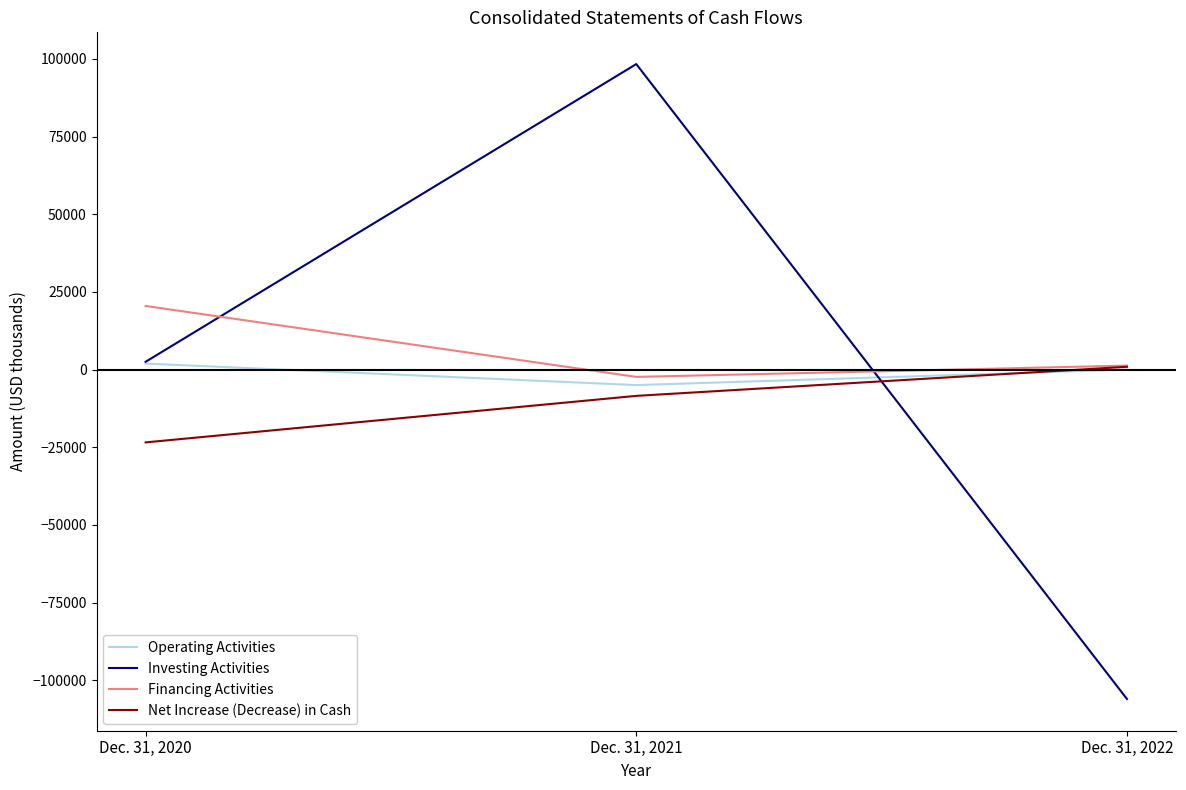

True or false: Operating Activities has a value of 0 at Dec. 31, 2022.

True